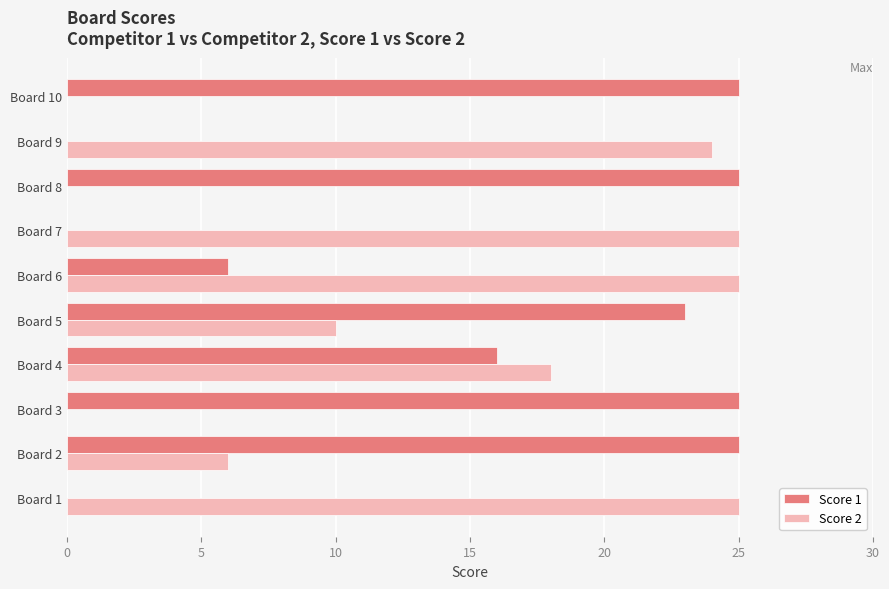

How many distinct data groups are displayed?

2